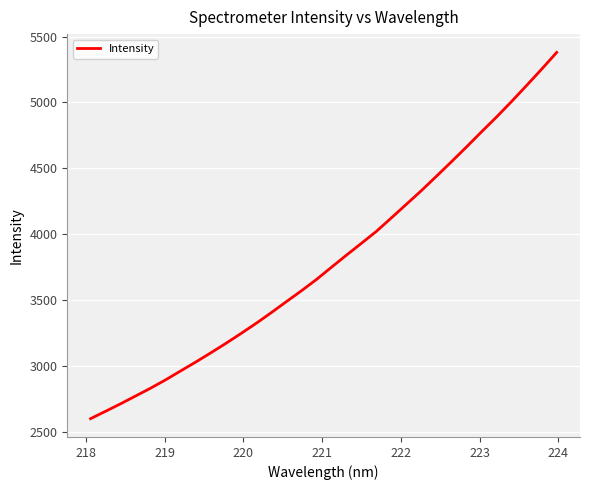

What is the maximum value shown in the chart?

5379.5